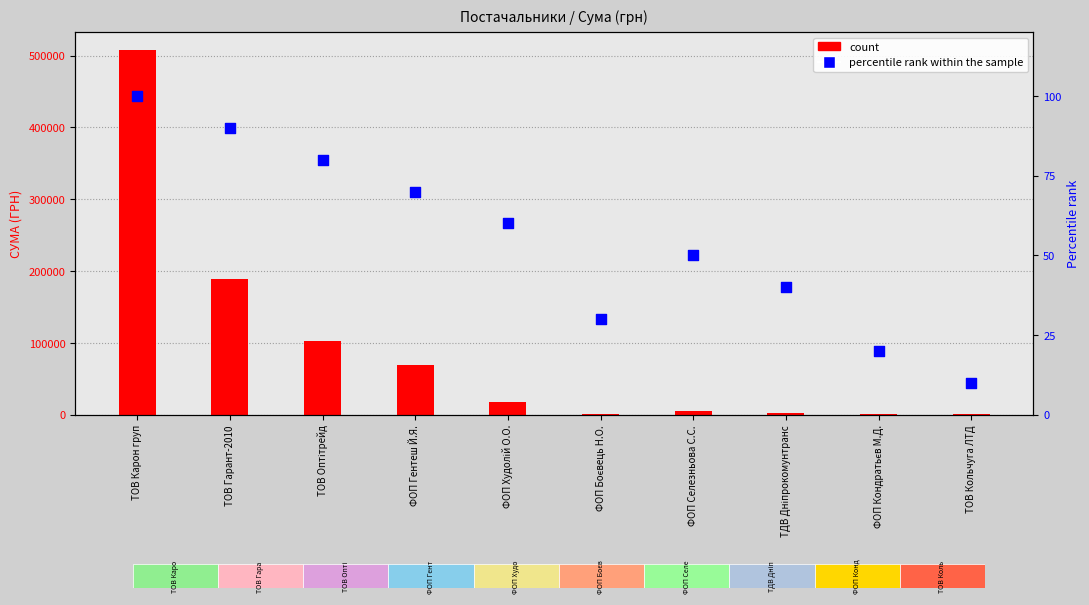

Which series reaches the maximum Y coordinate?

count